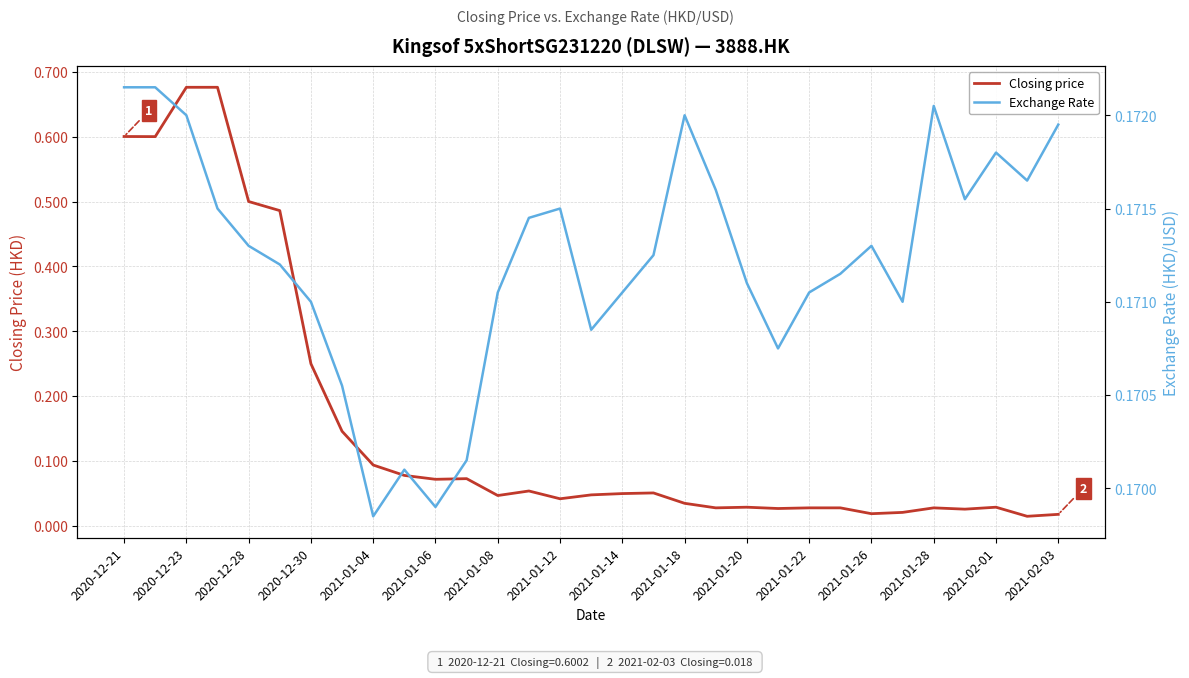

Reading left to right, what are all the values shown in this chart?

Closing price: 0.6	0.6	0.7	0.7	0.5	0.5	0.2	0.1	0.1	0.1	0.1	0.1	0.0	0.1	0.0	0.0	0.1	0.1	0.0	0.0	0.0	0.0	0.0	0.0	0.0	0.0	0.0	0.0	0.0	0.0	0.0
Exchange Rate: 0.2	0.2	0.2	0.2	0.2	0.2	0.2	0.2	0.2	0.2	0.2	0.2	0.2	0.2	0.2	0.2	0.2	0.2	0.2	0.2	0.2	0.2	0.2	0.2	0.2	0.2	0.2	0.2	0.2	0.2	0.2